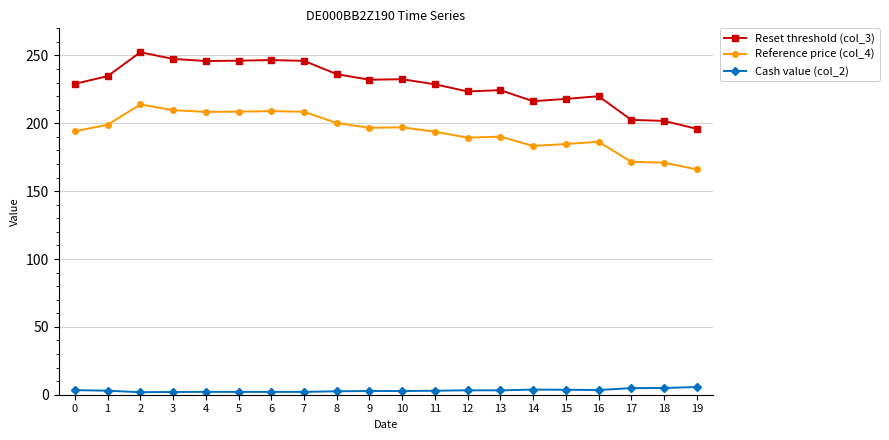

Is the value of Cash value (col_2) at 0 greater than the value of Reference price (col_4) at 1?

No